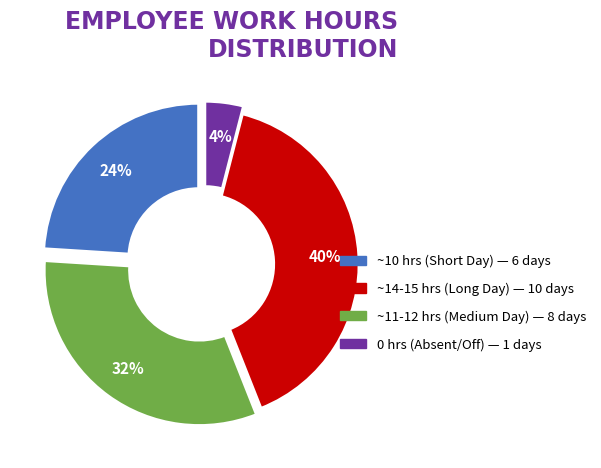

To the nearest percent, what is the average slice percentage?

25%